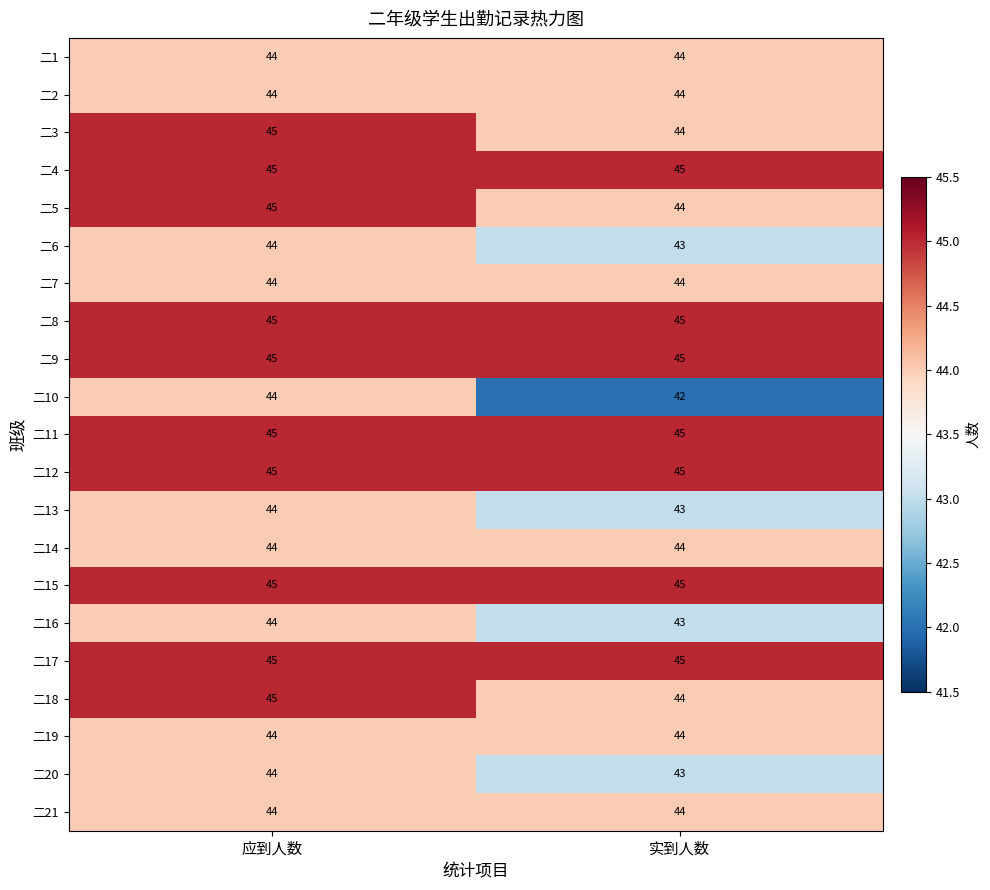

What is the smallest value displayed?

42